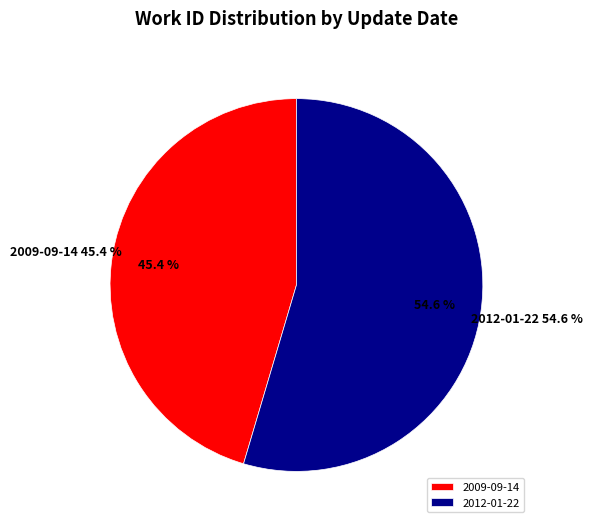

Rank the categories by value from lowest to highest.

2009-09-14, 2012-01-22